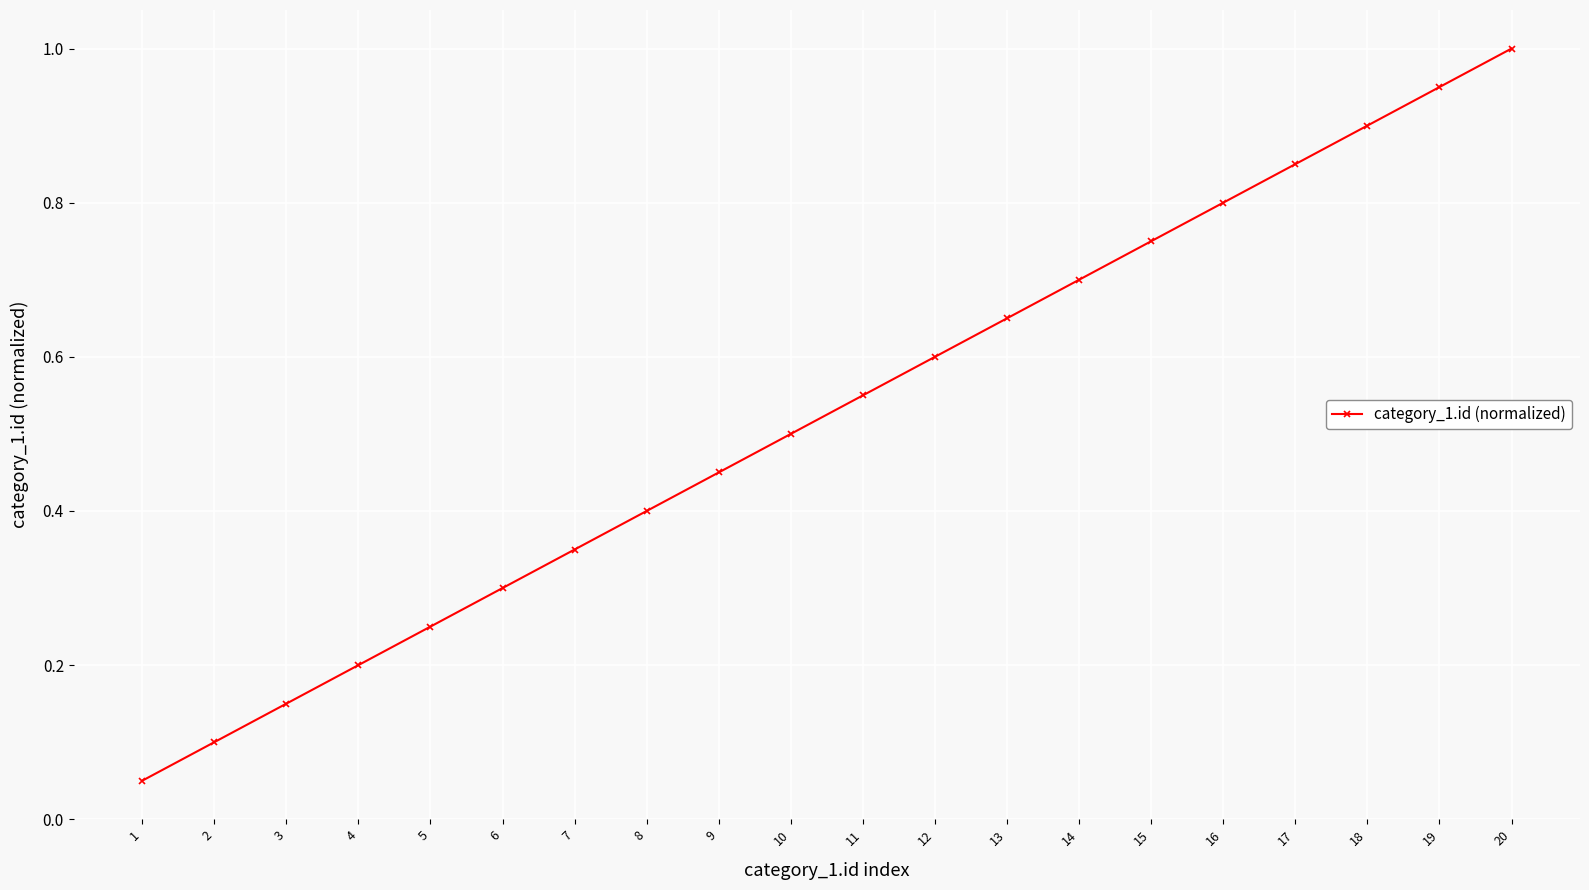

Between 17 and 7, which is larger?

17